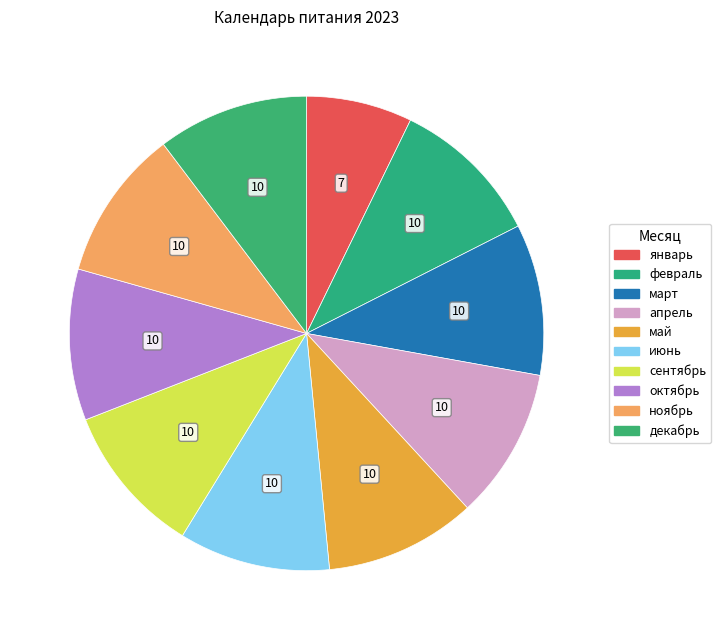

How many slices are in this pie chart?

10